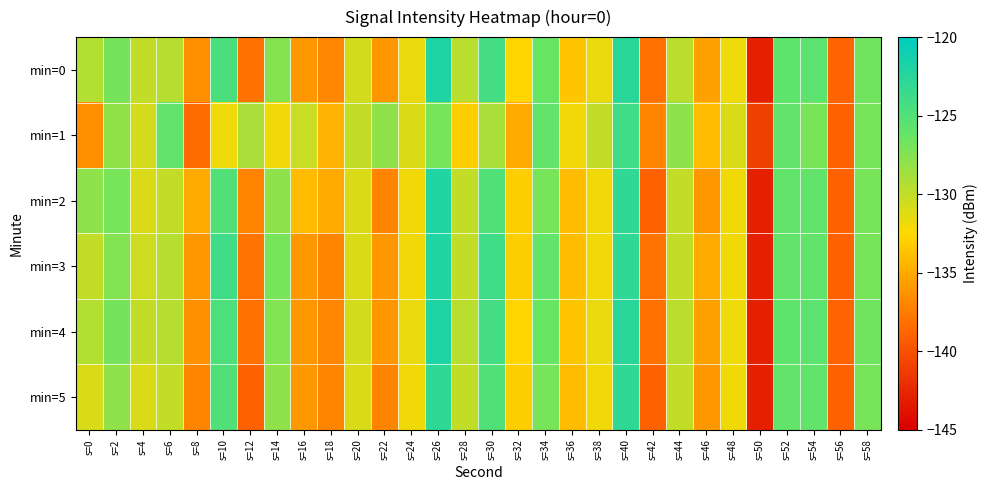

Reading left to right, extract all data points from this chart.

min=0: s=0=-129.4	s=2=-126.9	s=4=-130.0	s=6=-129.5	s=8=-136.4	s=10=-124.7	s=12=-138.1	s=14=-127.5	s=16=-136.0	s=18=-136.9	s=20=-130.7	s=22=-136.1	s=24=-131.6	s=26=-121.9	s=28=-129.7	s=30=-124.2	s=32=-132.6	s=34=-126.3	s=36=-133.5	s=38=-131.6	s=40=-122.6	s=42=-138.1	s=44=-129.7	s=46=-135.5	s=48=-131.9	s=50=-143.0	s=52=-125.8	s=54=-125.6	s=56=-138.8	s=58=-126.7
min=1: s=0=-136.6	s=2=-128.1	s=4=-130.6	s=6=-126.0	s=8=-138.4	s=10=-131.9	s=12=-129.1	s=14=-132.0	s=16=-130.3	s=18=-134.5	s=20=-130.0	s=22=-128.0	s=24=-131.0	s=26=-127.0	s=28=-133.0	s=30=-129.0	s=32=-135.0	s=34=-126.0	s=36=-132.0	s=38=-130.0	s=40=-124.0	s=42=-137.0	s=44=-128.0	s=46=-134.0	s=48=-131.0	s=50=-141.0	s=52=-126.0	s=54=-127.0	s=56=-139.0	s=58=-127.0
min=2: s=0=-128.0	s=2=-127.0	s=4=-131.0	s=6=-130.0	s=8=-135.0	s=10=-125.0	s=12=-137.0	s=14=-128.0	s=16=-134.0	s=18=-135.0	s=20=-131.0	s=22=-137.0	s=24=-132.0	s=26=-122.0	s=28=-130.0	s=30=-125.0	s=32=-133.0	s=34=-127.0	s=36=-134.0	s=38=-132.0	s=40=-123.0	s=42=-139.0	s=44=-130.0	s=46=-136.0	s=48=-132.0	s=50=-143.0	s=52=-126.0	s=54=-126.0	s=56=-139.0	s=58=-127.0
min=3: s=0=-130.0	s=2=-127.5	s=4=-130.5	s=6=-129.5	s=8=-136.0	s=10=-124.0	s=12=-138.0	s=14=-127.0	s=16=-136.0	s=18=-137.0	s=20=-131.0	s=22=-136.0	s=24=-132.0	s=26=-122.0	s=28=-130.0	s=30=-124.0	s=32=-133.0	s=34=-126.0	s=36=-134.0	s=38=-132.0	s=40=-123.0	s=42=-138.0	s=44=-130.0	s=46=-135.0	s=48=-132.0	s=50=-143.0	s=52=-126.0	s=54=-126.0	s=56=-139.0	s=58=-127.0
min=4: s=0=-129.4	s=2=-126.9	s=4=-130.0	s=6=-129.5	s=8=-136.4	s=10=-124.7	s=12=-138.1	s=14=-127.5	s=16=-136.0	s=18=-136.9	s=20=-130.7	s=22=-136.1	s=24=-131.6	s=26=-121.9	s=28=-129.7	s=30=-124.2	s=32=-132.6	s=34=-126.3	s=36=-133.5	s=38=-131.6	s=40=-122.6	s=42=-138.1	s=44=-129.7	s=46=-135.5	s=48=-131.9	s=50=-143.0	s=52=-125.8	s=54=-125.6	s=56=-138.8	s=58=-126.7
min=5: s=0=-131.0	s=2=-128.0	s=4=-131.0	s=6=-130.0	s=8=-137.0	s=10=-125.0	s=12=-139.0	s=14=-128.0	s=16=-136.0	s=18=-137.0	s=20=-131.0	s=22=-137.0	s=24=-132.0	s=26=-123.0	s=28=-130.0	s=30=-125.0	s=32=-133.0	s=34=-127.0	s=36=-134.0	s=38=-132.0	s=40=-123.0	s=42=-139.0	s=44=-130.0	s=46=-136.0	s=48=-132.0	s=50=-143.0	s=52=-126.0	s=54=-126.0	s=56=-139.0	s=58=-127.0